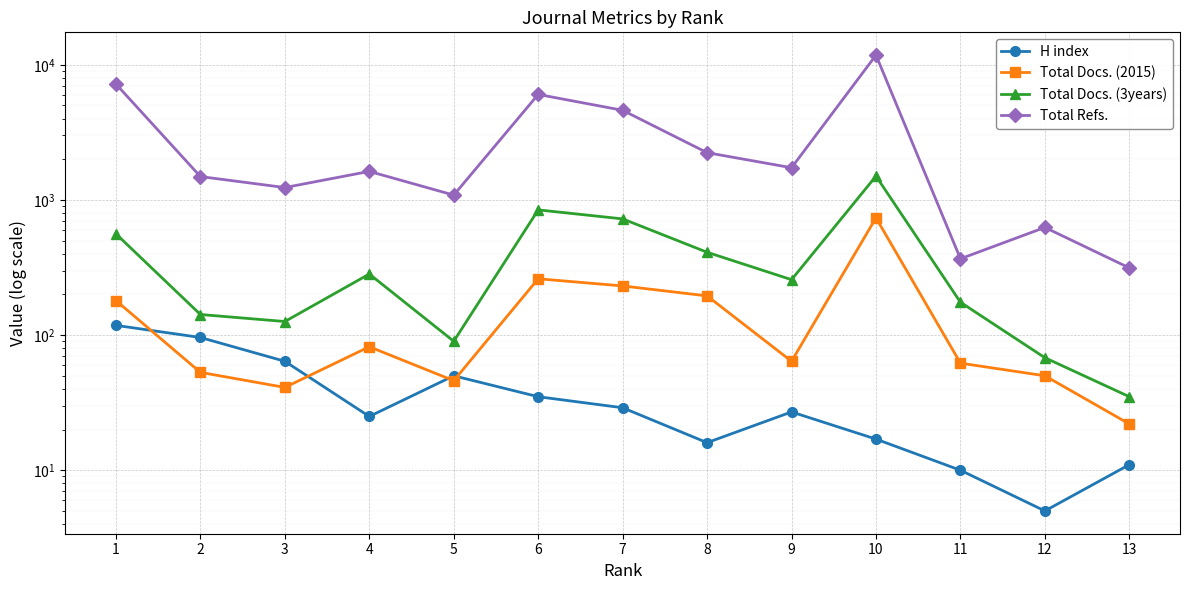

Reading left to right, extract all data points from this chart.

H index: 118	96	64	25	50	35	29	16	27	17	10	5	11
Total Docs. (2015): 180	53	41	82	46	261	231	195	64	737	62	50	22
Total Docs. (3years): 561	142	126	283	90	844	724	410	257	1500	175	68	35
Total Refs.: 7200	1489	1235	1626	1086	6033	4604	2237	1731	11786	367	626	314